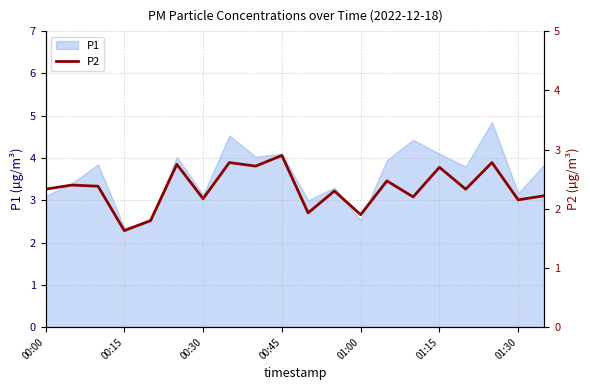

What is the lowest value of the P1 series?

2.4